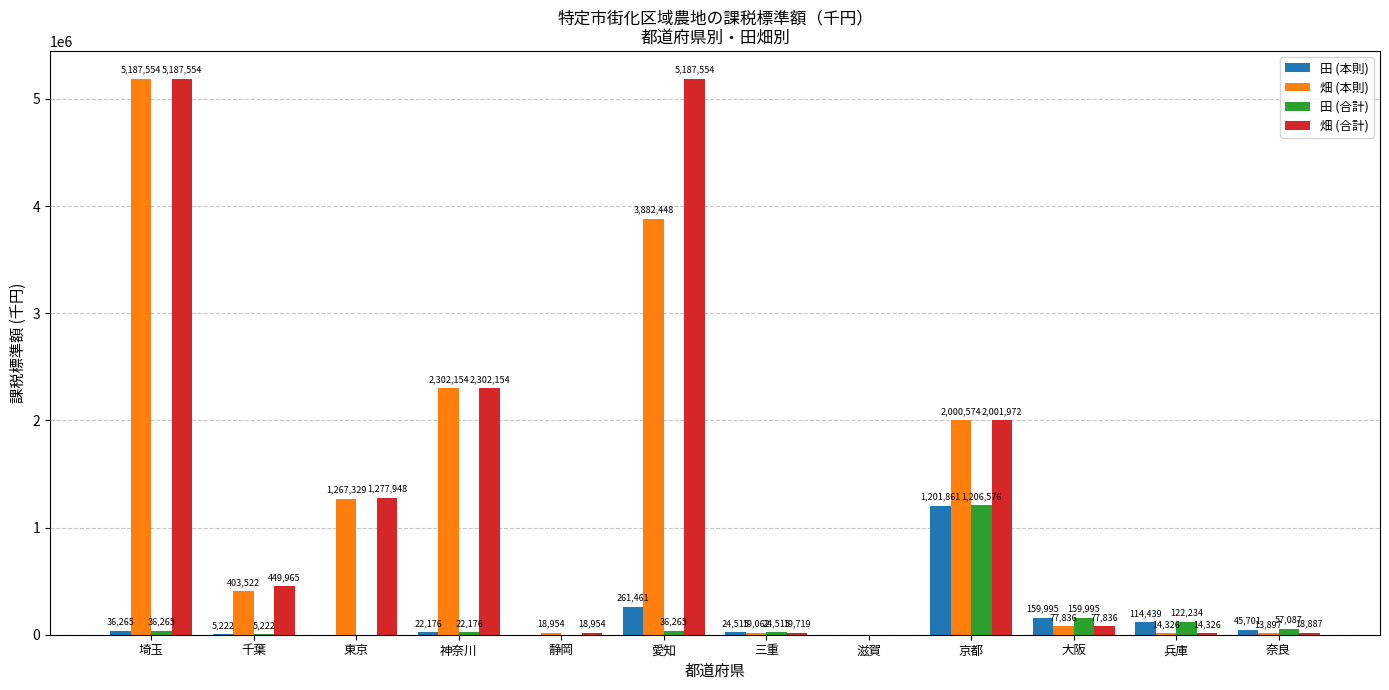

What is the sum of the 田 (合計) values at 京都 and 静岡?

1206576